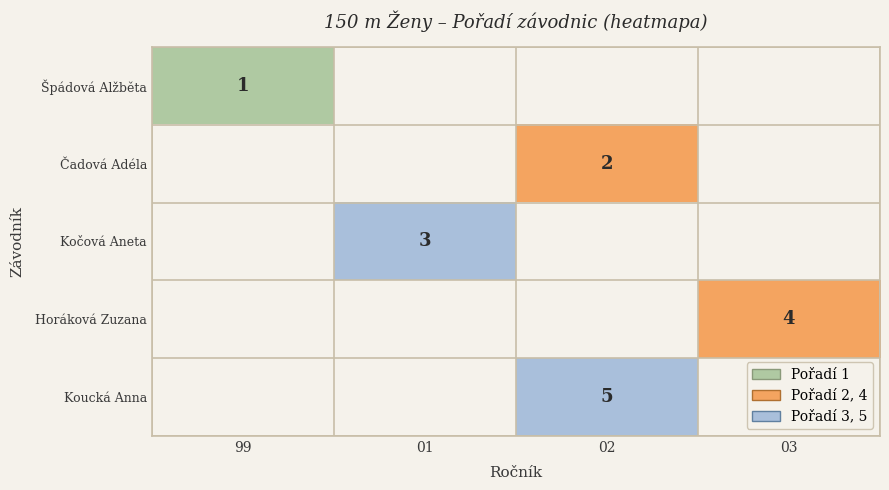

Which series has the largest range (max minus min)?

Špádová Alžběta